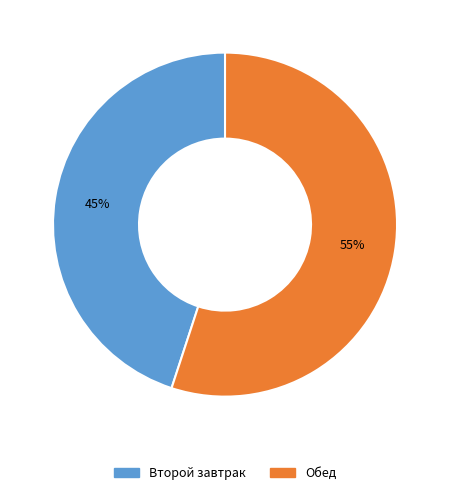

Rank the categories by value from highest to lowest.

Обед, Второй завтрак